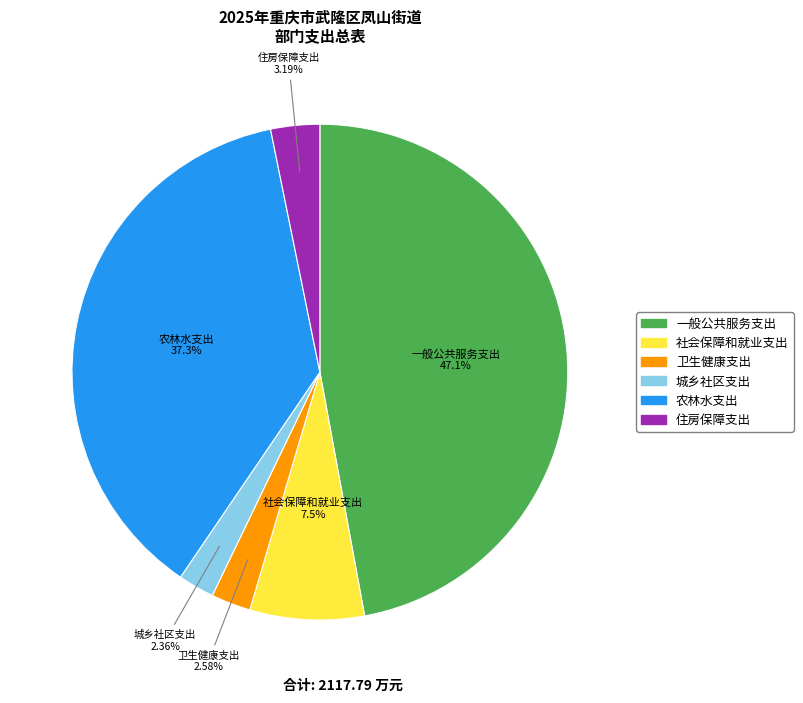

Is 城乡社区支出 the majority of the pie?

No